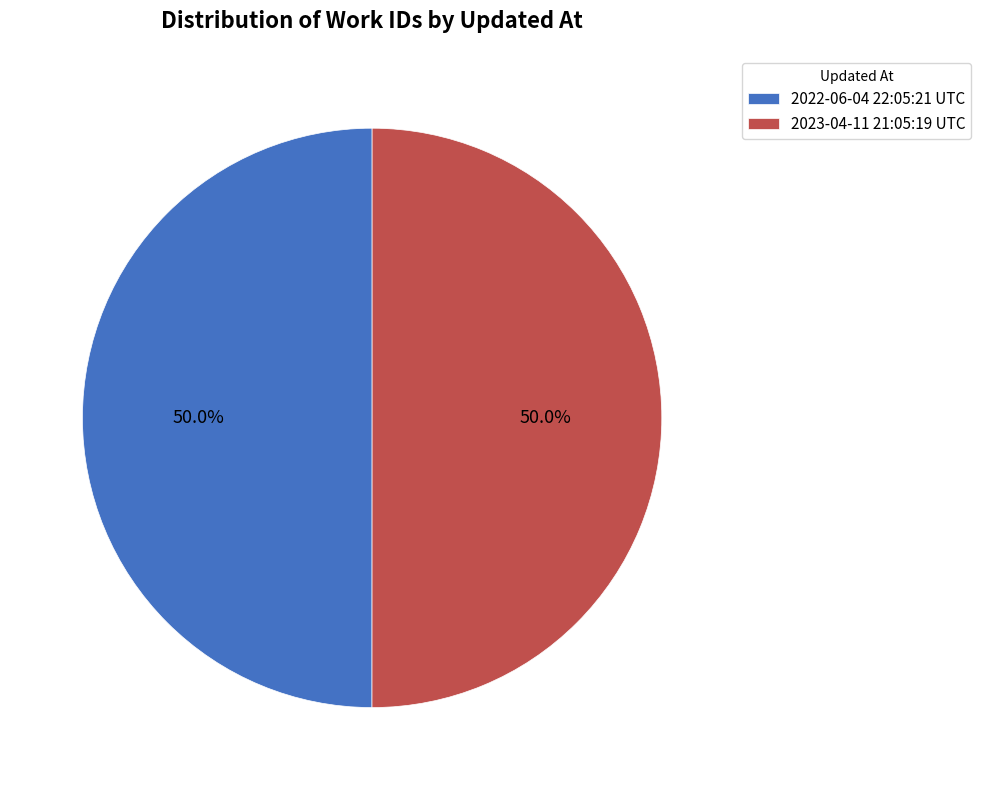

How many segments does this pie chart have?

2